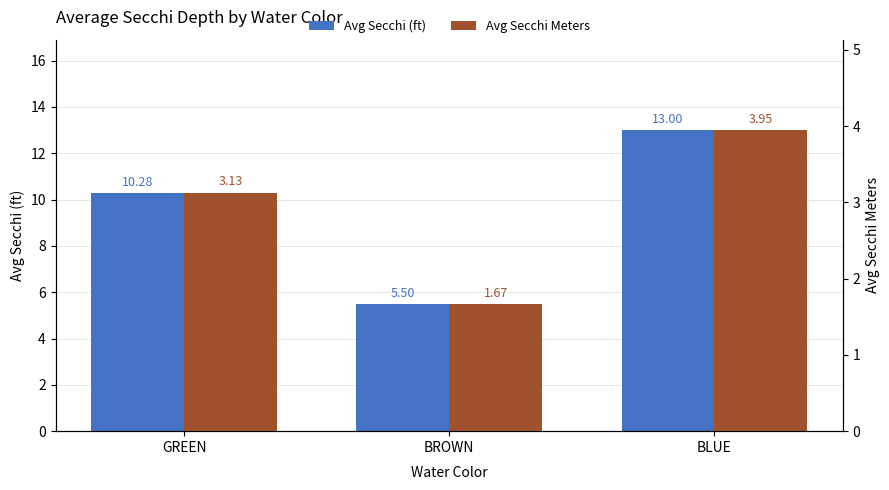

Rank the series by their average value, from lowest to highest.

Avg Secchi Meters, Avg Secchi (ft)